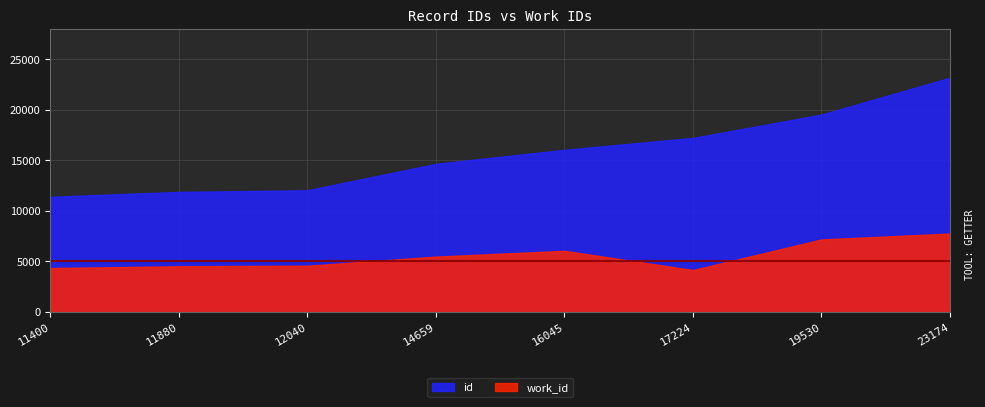

Rank the series by their average value, from highest to lowest.

id, work_id